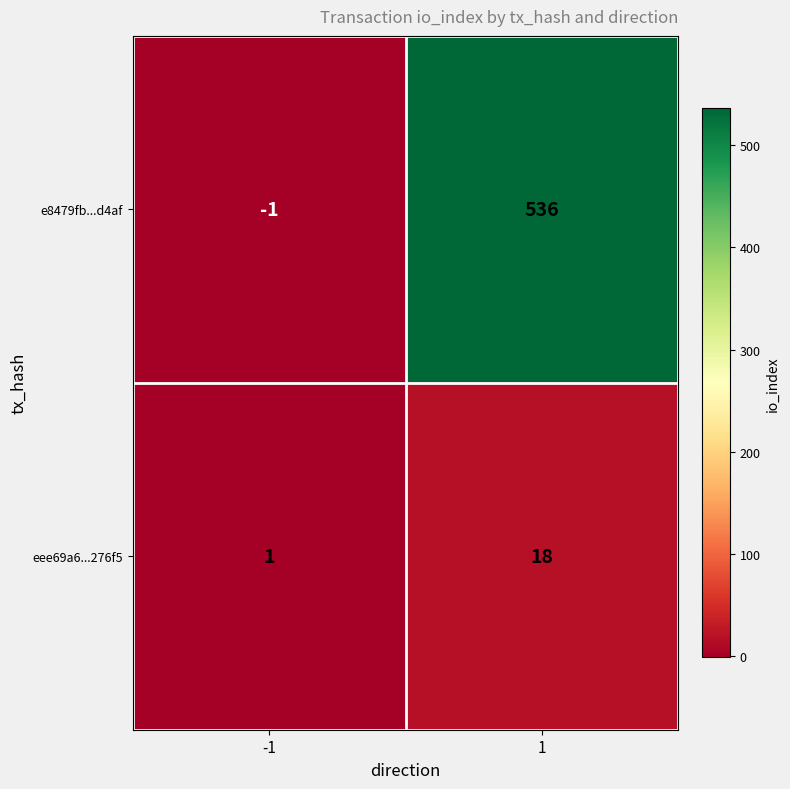

Between -1 and 1, which series saw the biggest shift?

e8479fb...d4af